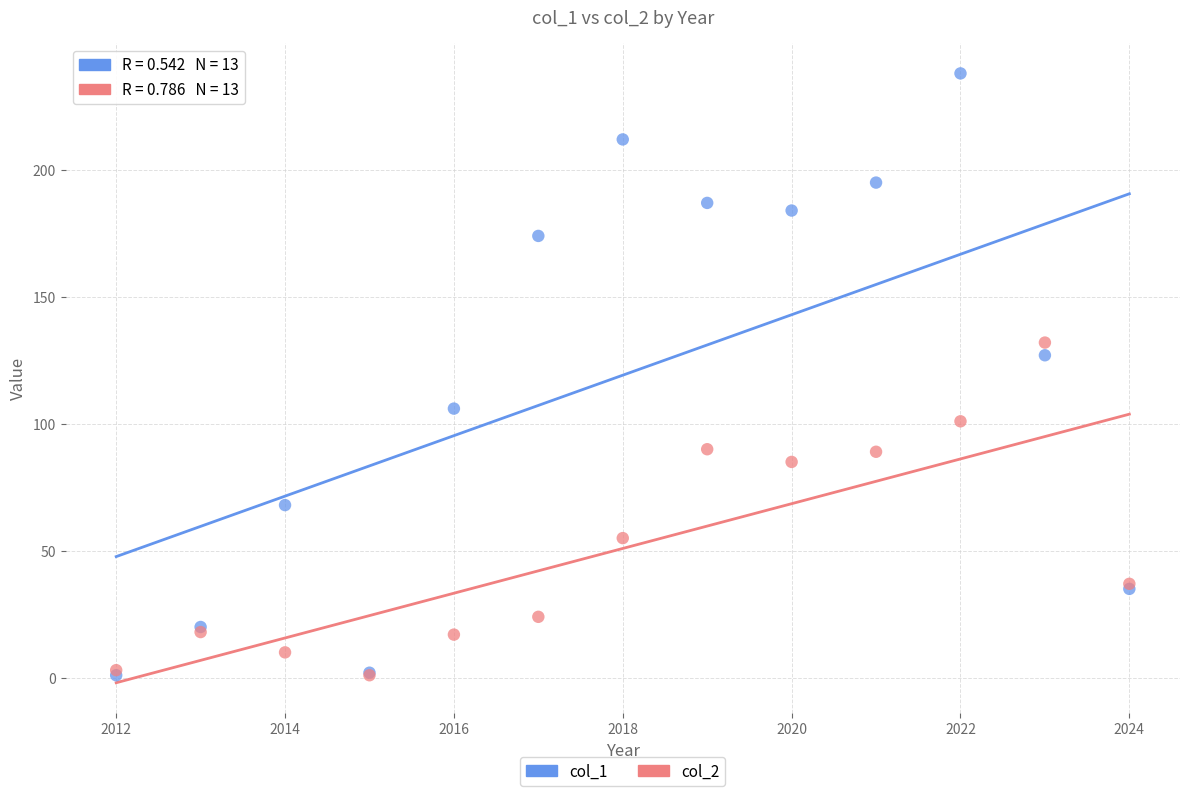

Across all series, what Y value is closest to 119?

127